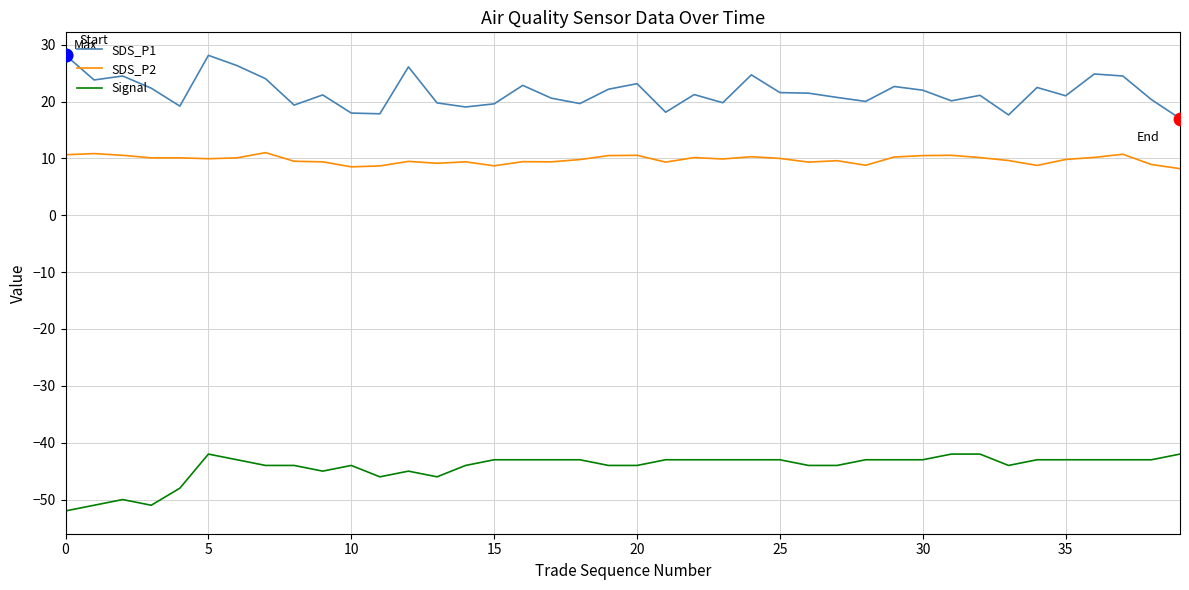

What is the minimum value shown in the chart?

-52.0